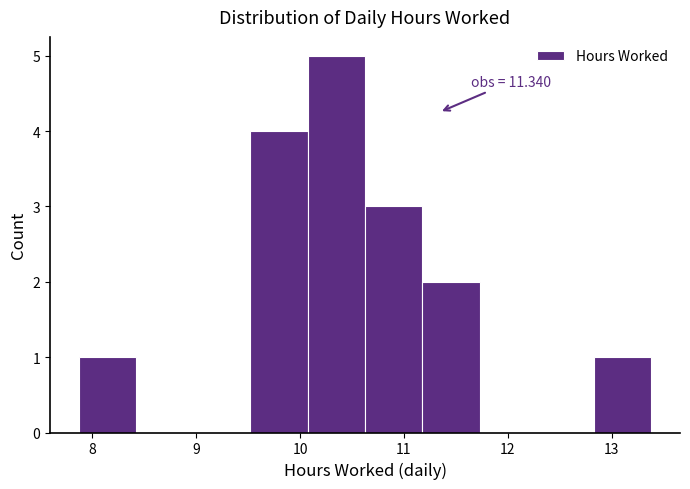

Which range on the x-axis has the tallest bar?

10.1 to 10.6